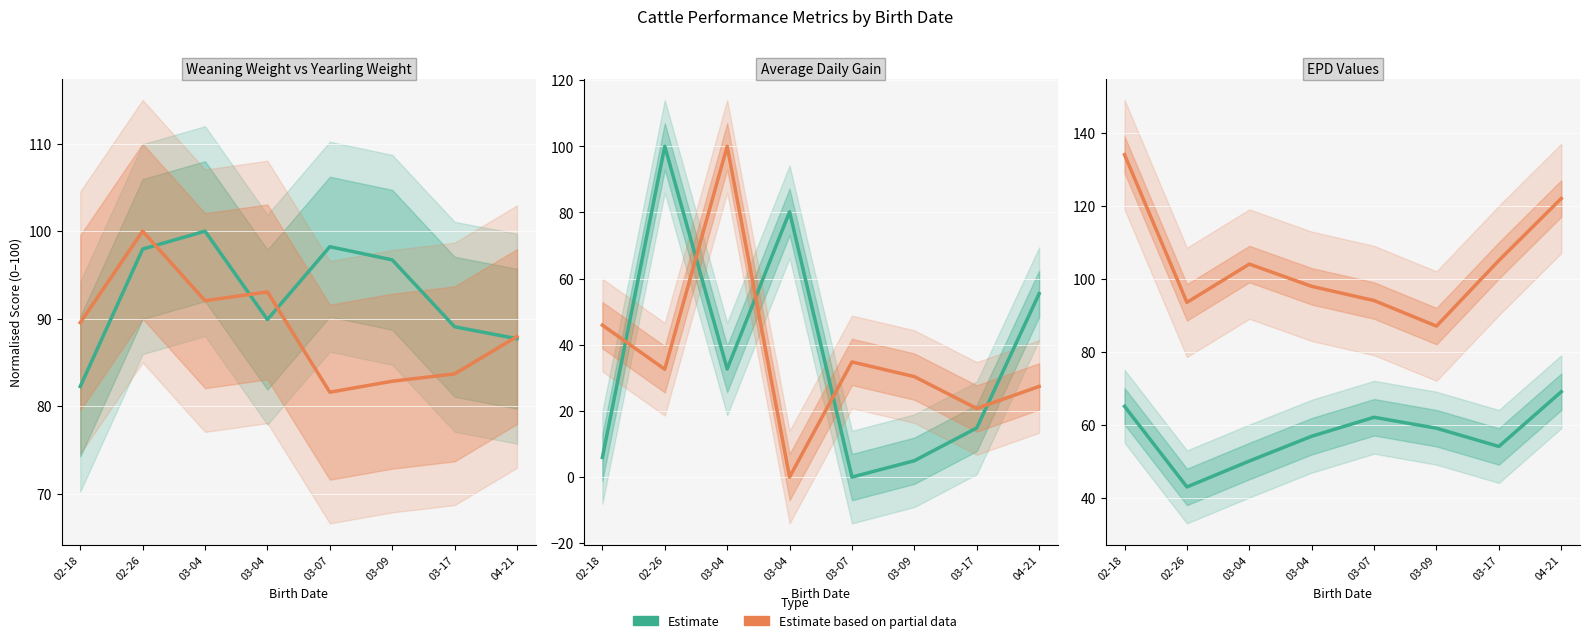

Which label corresponds to the smallest value in the chart?

03-07